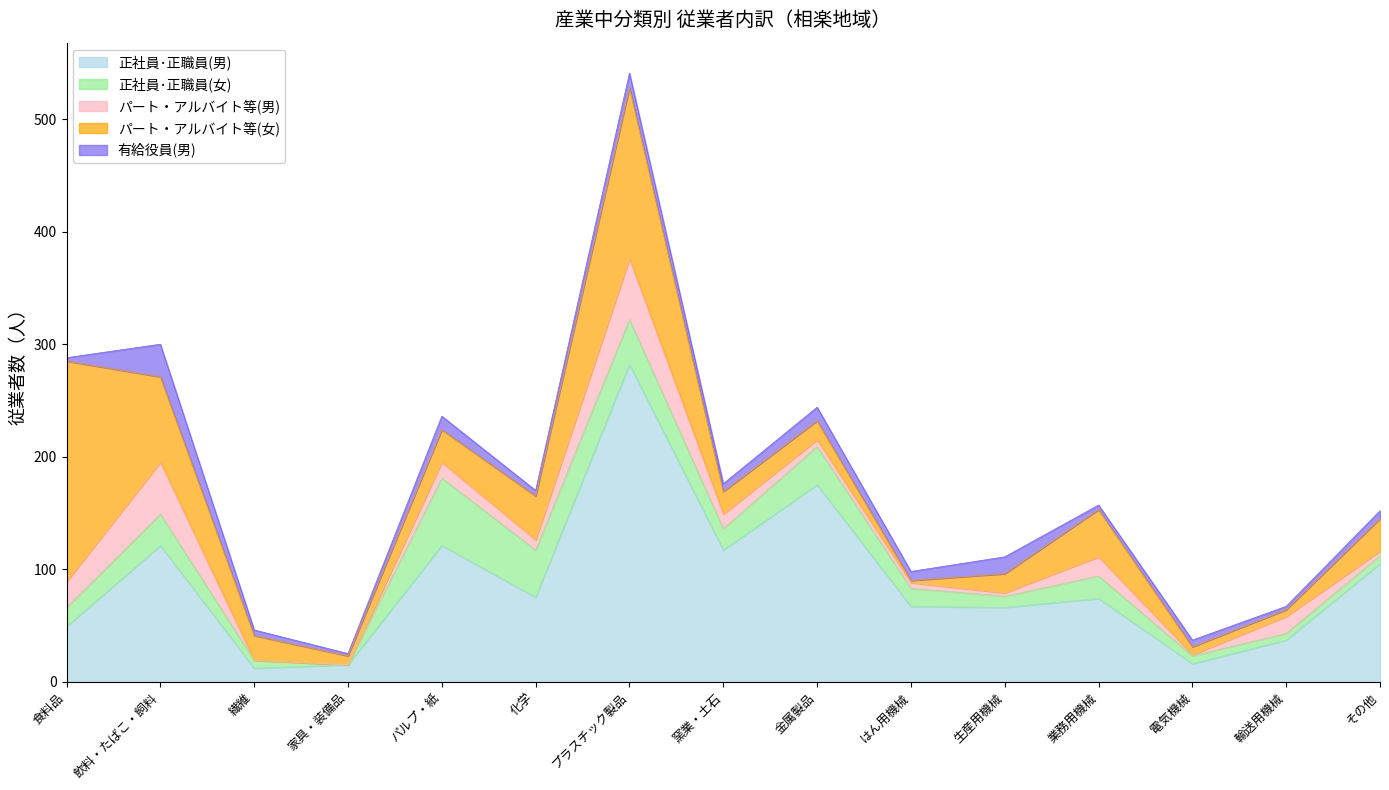

Reading left to right, list all the values displayed in this chart.

正社員･正職員(男): 食料品=49	飲料・たばこ・飼料=121	繊維=12	家具・装備品=15	パルプ・紙=121	化学=75	プラスチック製品=282	窯業・土石=117	金属製品=175	はん用機械=67	生産用機械=66	業務用機械=74	電気機械=16	輸送用機械=37	その他=105
正社員･正職員(女): 食料品=17	飲料・たばこ・飼料=28	繊維=7	家具・装備品=0	パルプ・紙=60	化学=42	プラスチック製品=40	窯業・土石=19	金属製品=34	はん用機械=16	生産用機械=10	業務用機械=20	電気機械=7	輸送用機械=6	その他=7
パート・アルバイト等(男): 食料品=23	飲料・たばこ・飼料=46	繊維=0	家具・装備品=0	パルプ・紙=14	化学=9	プラスチック製品=54	窯業・土石=13	金属製品=6	はん用機械=5	生産用機械=3	業務用機械=17	電気機械=1	輸送用機械=15	その他=4
パート・アルバイト等(女): 食料品=196	飲料・たばこ・飼料=76	繊維=22	家具・装備品=8	パルプ・紙=29	化学=39	プラスチック製品=152	窯業・土石=20	金属製品=17	はん用機械=2	生産用機械=17	業務用機械=42	電気機械=7	輸送用機械=6	その他=29
有給役員(男): 食料品=3	飲料・たばこ・飼料=29	繊維=5	家具・装備品=2	パルプ・紙=12	化学=5	プラスチック製品=13	窯業・土石=7	金属製品=12	はん用機械=8	生産用機械=15	業務用機械=4	電気機械=6	輸送用機械=3	その他=7